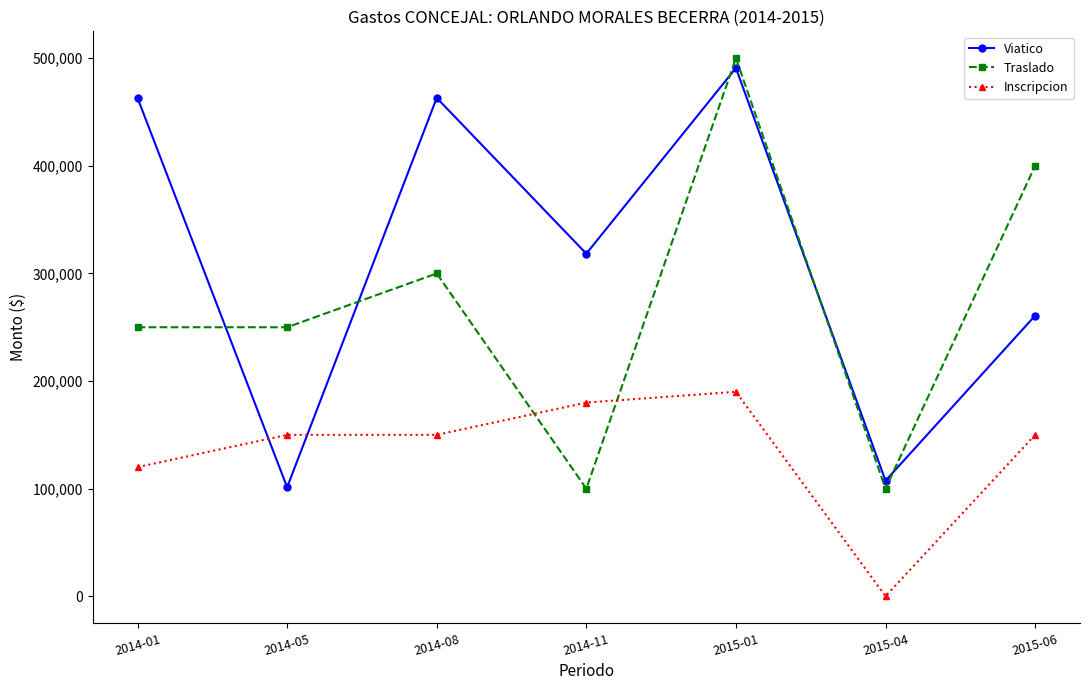

Rank the series by their maximum value, from highest to lowest.

Traslado, Viatico, Inscripcion